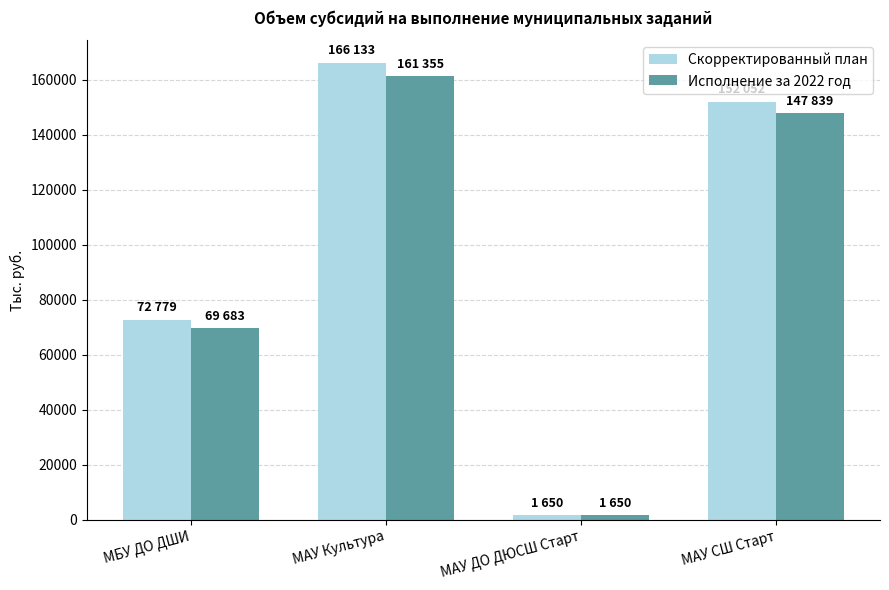

What is the total value across all series at МБУ ДО ДШИ?

142462